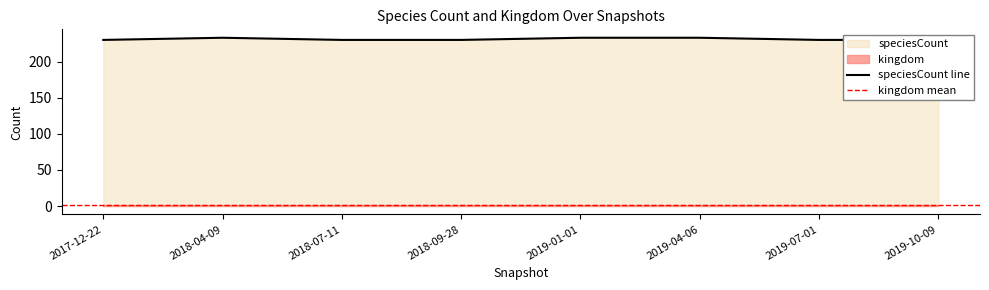

How many values exceed 230?

3